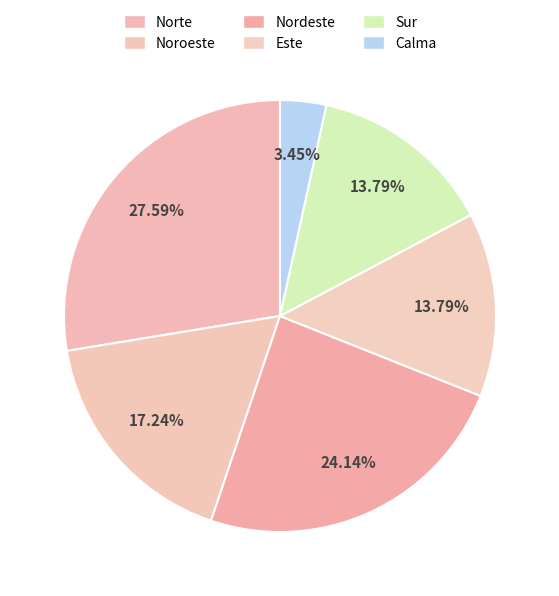

What is the change in value from Norte to Calma?

-7